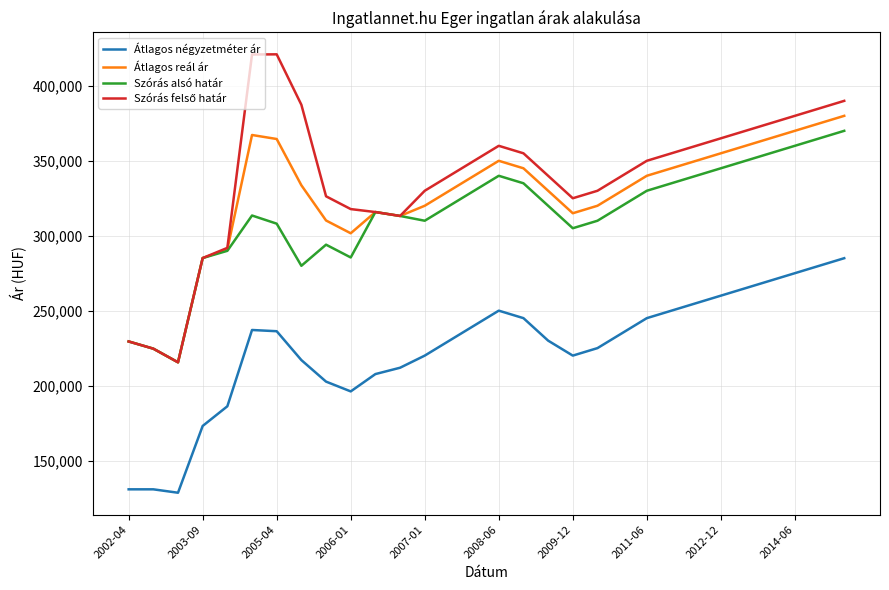

Does the chart display data point markers on the line(s)?

No